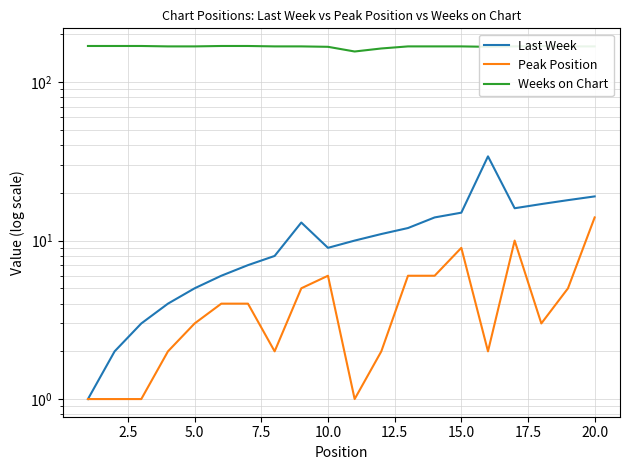

True or false: Peak Position and Weeks on Chart intersect in this chart.

False